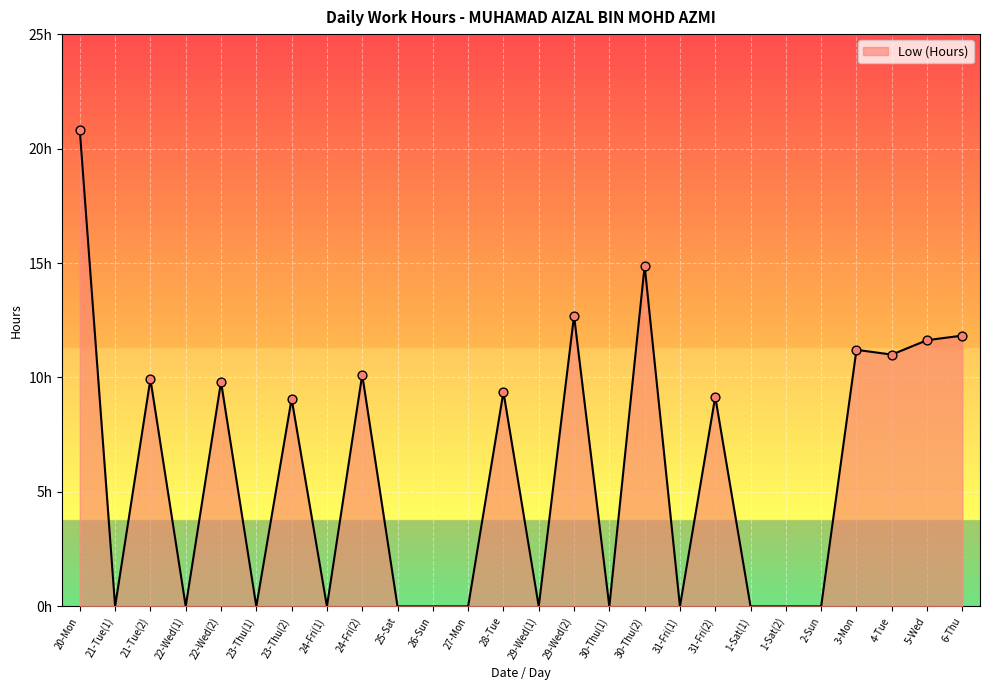

What is the change in value from 30-Thu(1) to 3-Mon?

+11.2